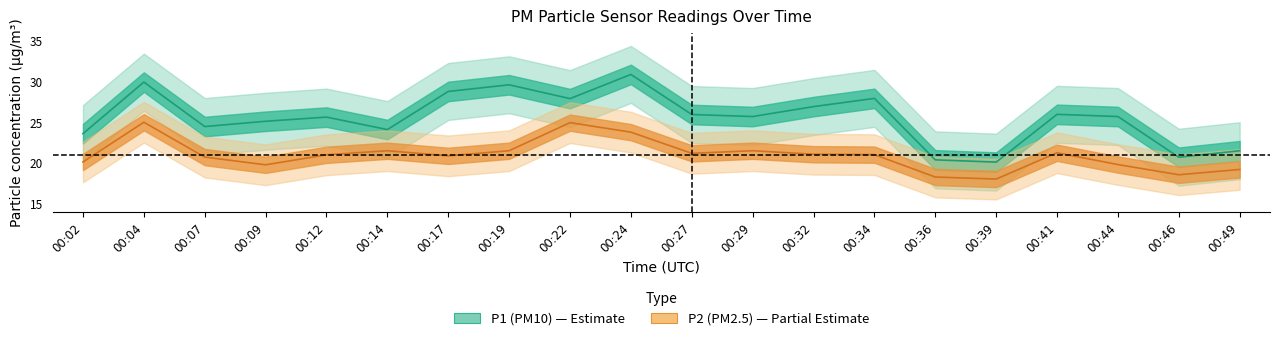

What are all the series names shown in the legend?

P1, P2